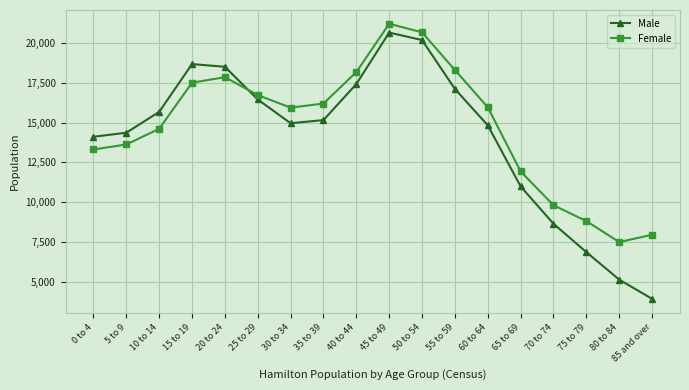

At how many categories does at least one series exceed 12871?

13